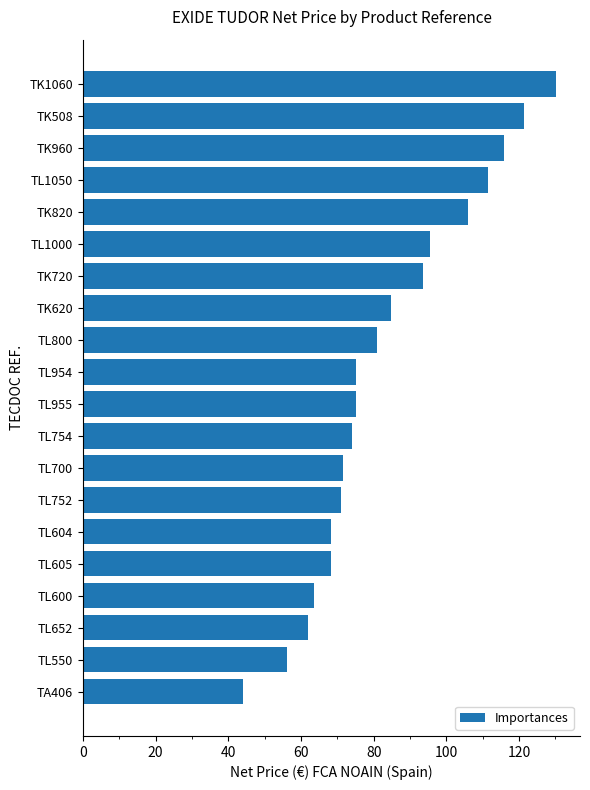

Approximately how many times larger is the value at TK1060 compared to TL604?

1.9